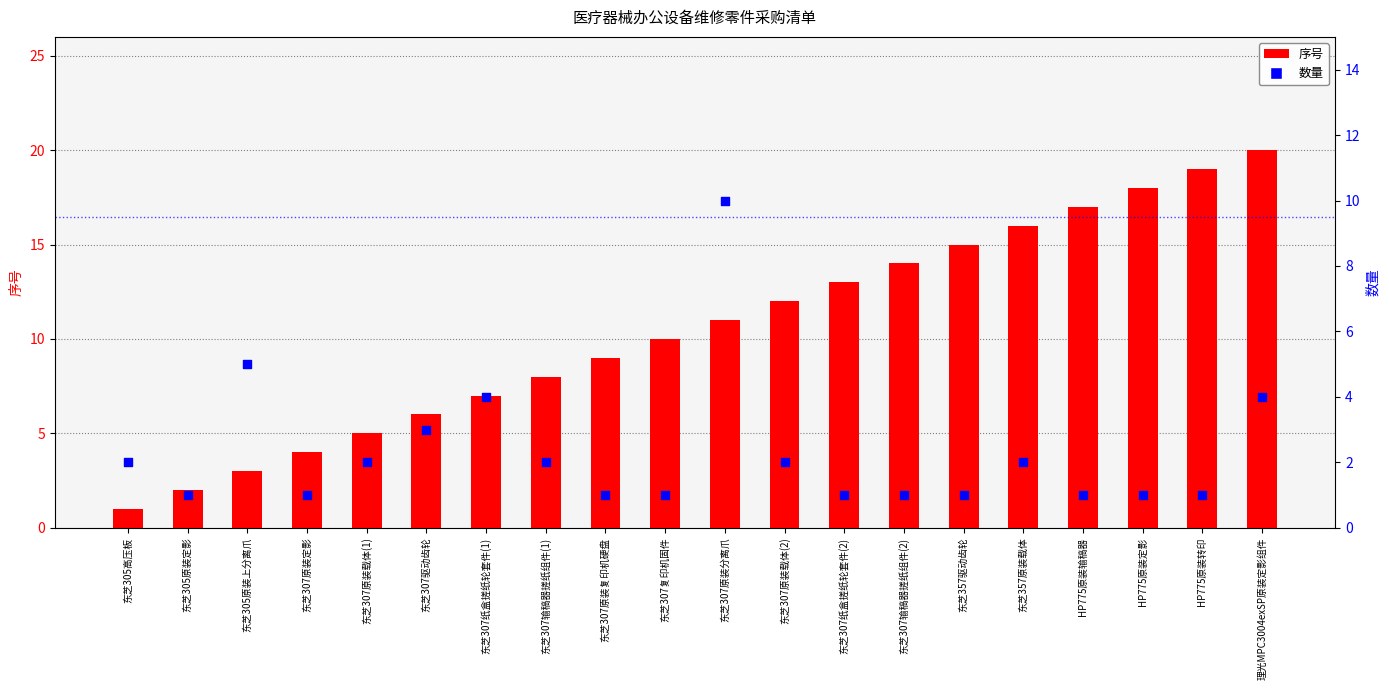

At how many categories does at least one series exceed 6?

14